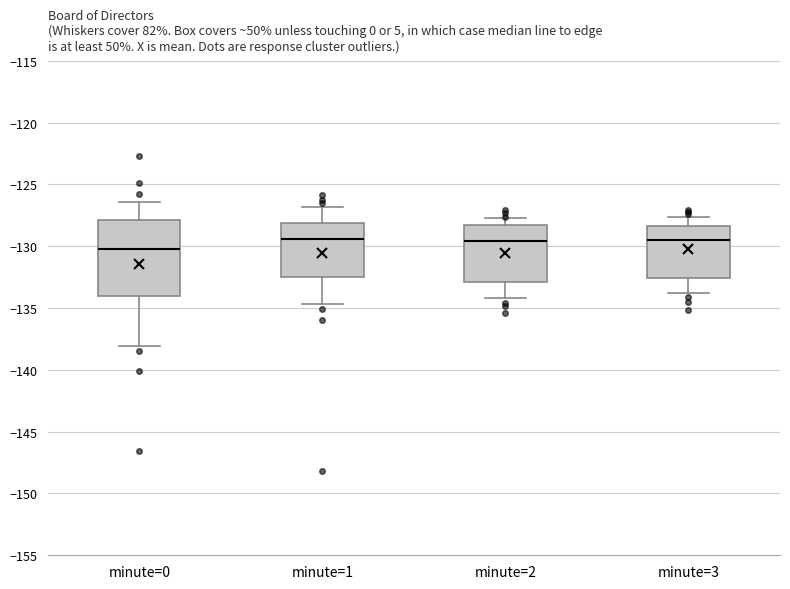

Where does the median line of the box for minute=1 sit on the y-axis? The values are not printed on the chart, so give them approximately, as read against the axis.

-129.5